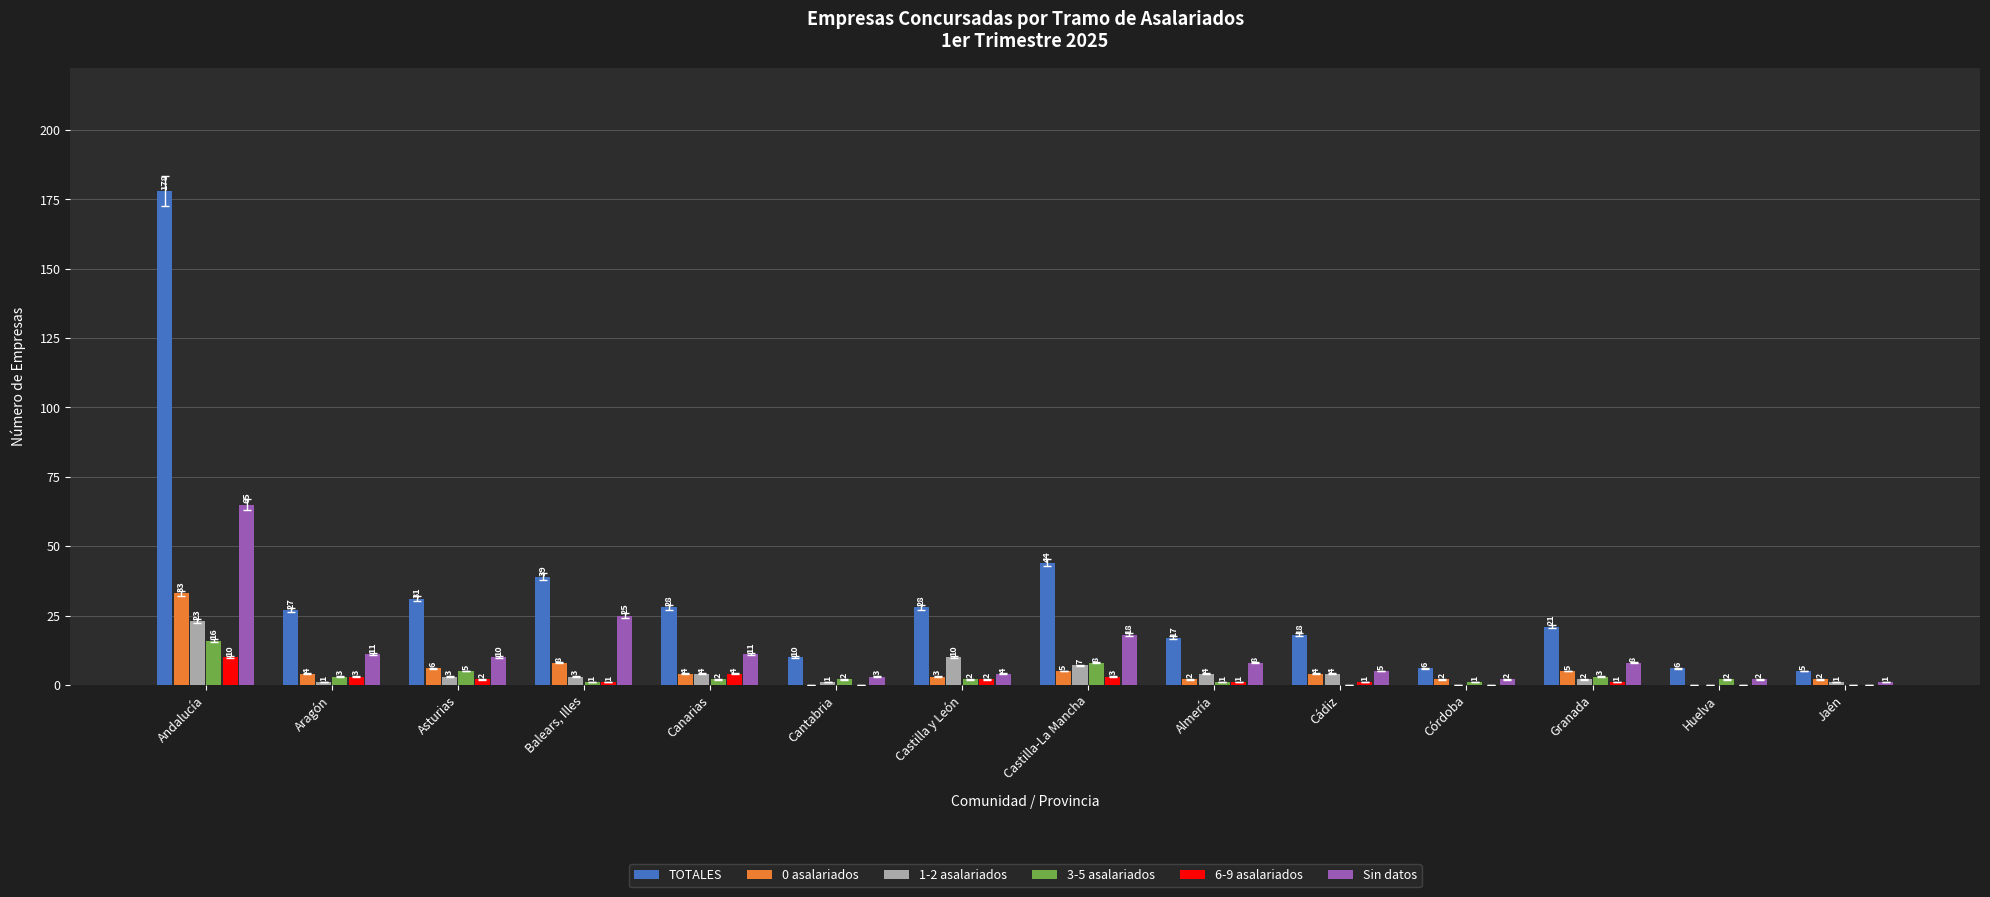

Reading left to right, extract all data points from this chart.

TOTALES: Andalucía=178	Aragón=27	Asturias=31	Balears, Illes=39	Canarias=28	Cantabria=10	Castilla y León=28	Castilla-La Mancha=44	Almería=17	Cádiz=18	Córdoba=6	Granada=21	Huelva=6	Jaén=5
0 asalariados: Andalucía=33	Aragón=4	Asturias=6	Balears, Illes=8	Canarias=4	Cantabria=0	Castilla y León=3	Castilla-La Mancha=5	Almería=2	Cádiz=4	Córdoba=2	Granada=5	Huelva=0	Jaén=2
1-2 asalariados: Andalucía=23	Aragón=1	Asturias=3	Balears, Illes=3	Canarias=4	Cantabria=1	Castilla y León=10	Castilla-La Mancha=7	Almería=4	Cádiz=4	Córdoba=0	Granada=2	Huelva=0	Jaén=1
3-5 asalariados: Andalucía=16	Aragón=3	Asturias=5	Balears, Illes=1	Canarias=2	Cantabria=2	Castilla y León=2	Castilla-La Mancha=8	Almería=1	Cádiz=0	Córdoba=1	Granada=3	Huelva=2	Jaén=0
6-9 asalariados: Andalucía=10	Aragón=3	Asturias=2	Balears, Illes=1	Canarias=4	Cantabria=0	Castilla y León=2	Castilla-La Mancha=3	Almería=1	Cádiz=1	Córdoba=0	Granada=1	Huelva=0	Jaén=0
Sin datos: Andalucía=65	Aragón=11	Asturias=10	Balears, Illes=25	Canarias=11	Cantabria=3	Castilla y León=4	Castilla-La Mancha=18	Almería=8	Cádiz=5	Córdoba=2	Granada=8	Huelva=2	Jaén=1